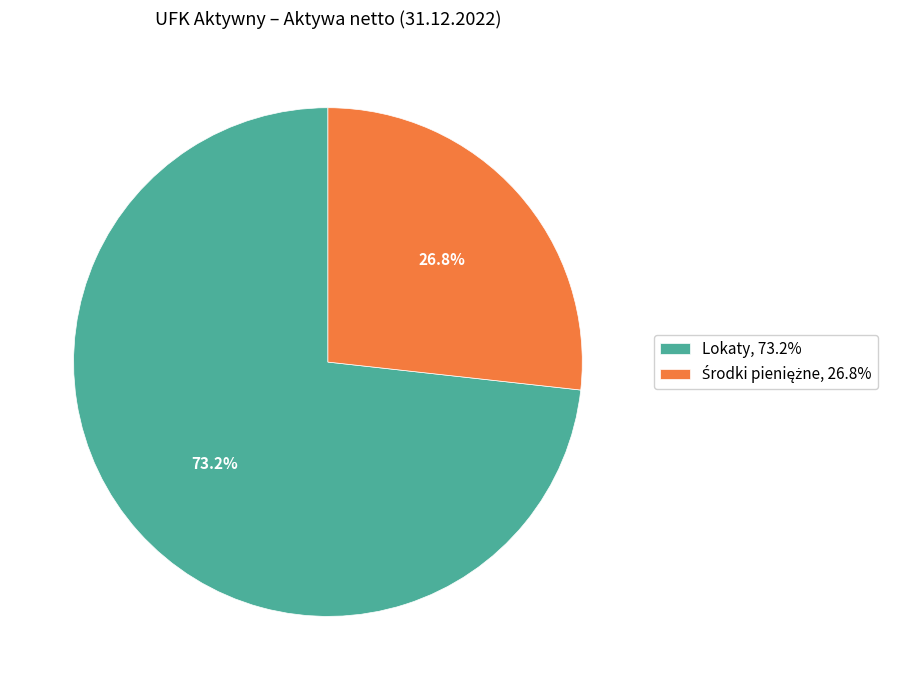

To the nearest percent, what is the difference between the largest and smallest slice percentages?

46%